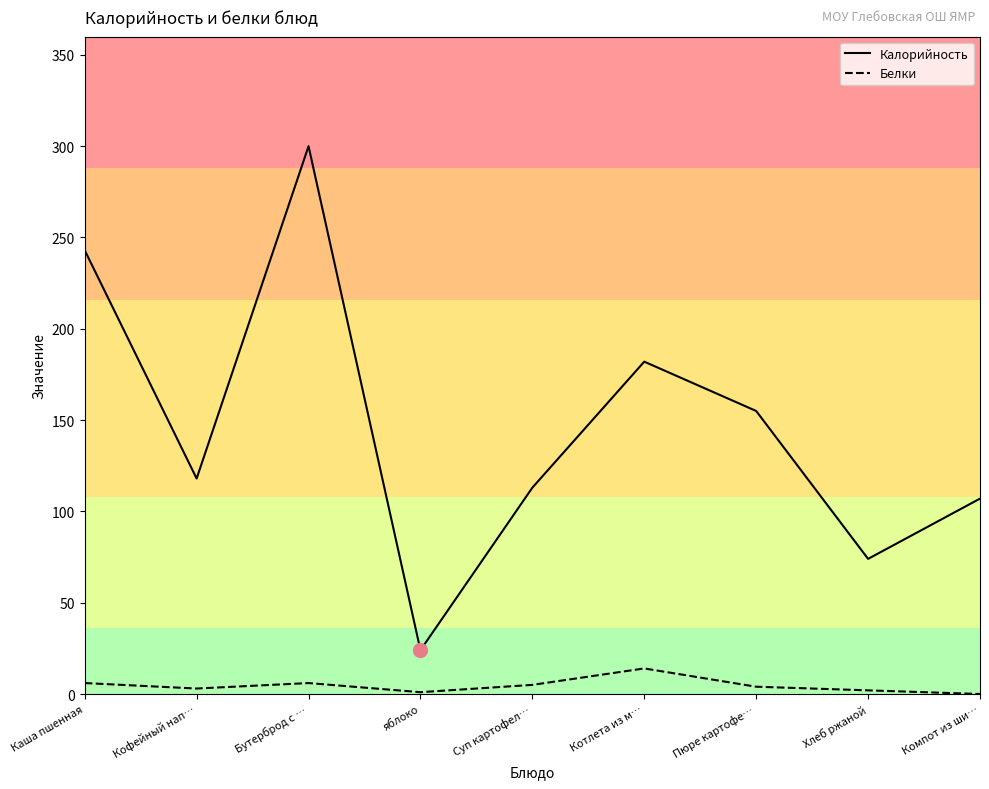

Is it true that Калорийность equals 66 at Котлета из м…?

False